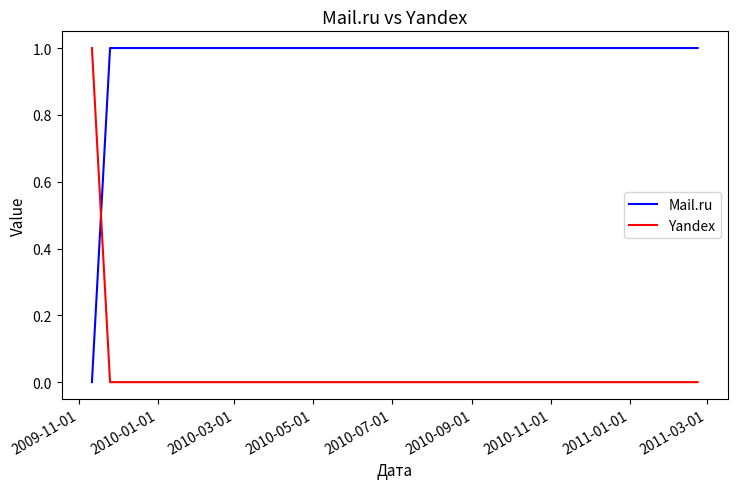

Is it true that Yandex equals 0 at 2009-11-01?

True